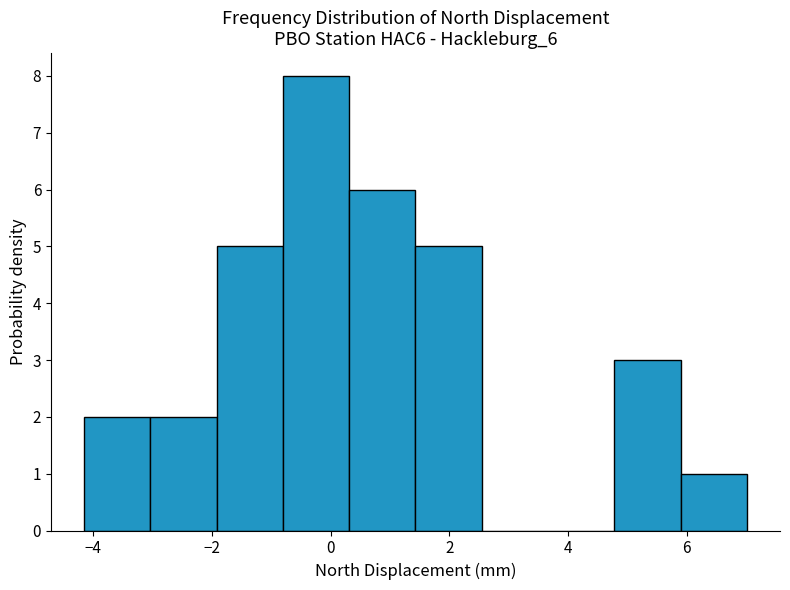

Over which range of the x-axis is the bar tallest?

-0.8 to 0.4